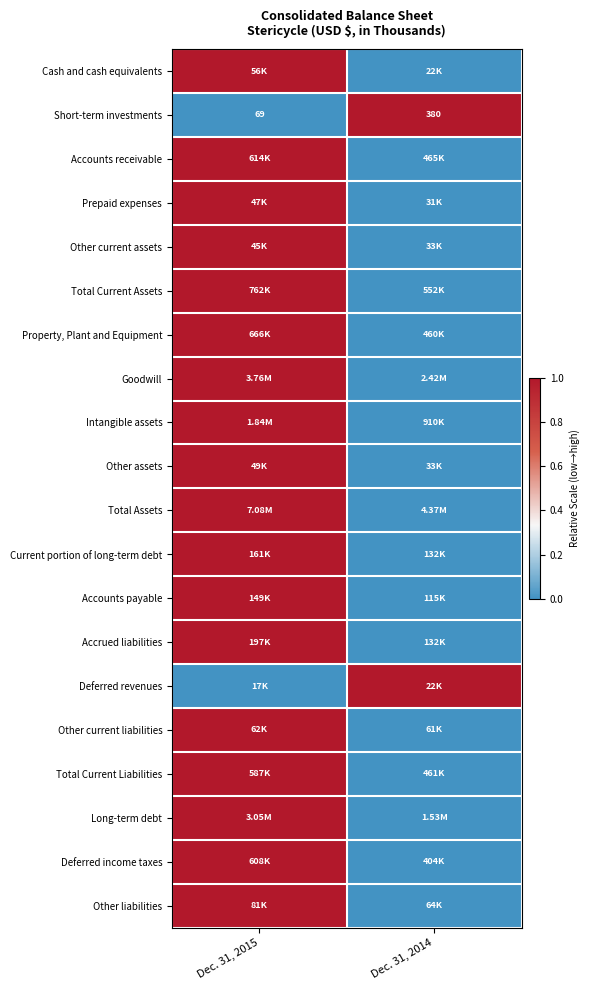

At Dec. 31, 2015, list the series in order from smallest to largest.

Short-term investments, Deferred revenues, Other current liabilities, Current portion of long-term debt, Other liabilities, Total Current Liabilities, Accounts payable, Accounts receivable, Other current assets, Total Current Assets, Property, Plant and Equipment, Accrued liabilities, Deferred income taxes, Other assets, Prepaid expenses, Goodwill, Total Assets, Long-term debt, Intangible assets, Cash and cash equivalents